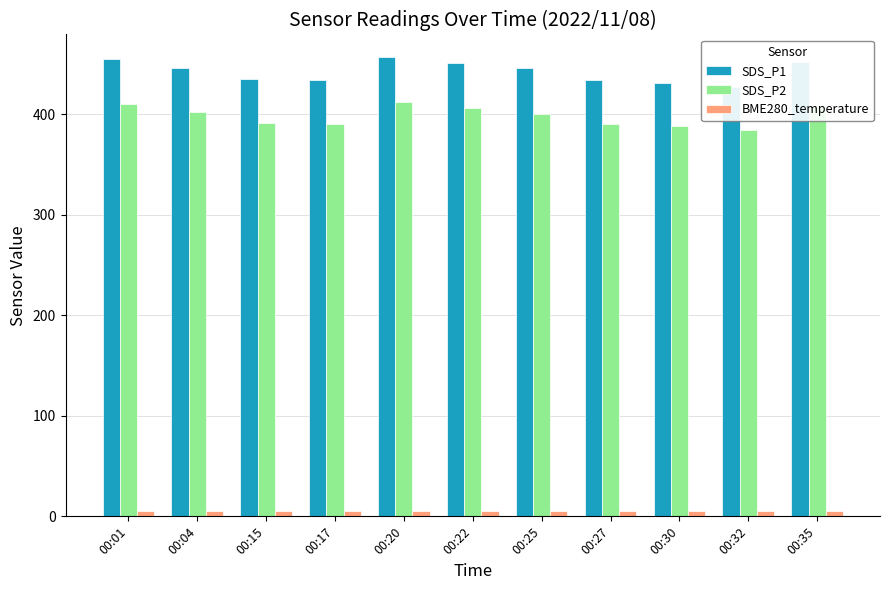

What is the sum of the SDS_P1 values at 00:01 and 00:17?

887.6